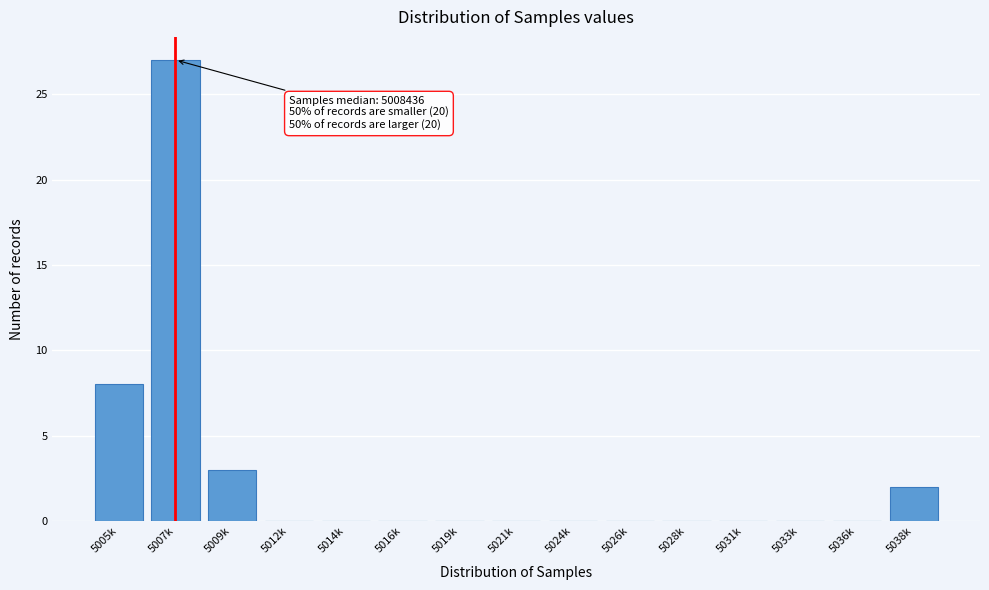

Reading left to right, list all the values displayed in this chart.

5005k=8	5007k=27	5009k=3	5012k=0	5014k=0	5016k=0	5019k=0	5021k=0	5024k=0	5026k=0	5028k=0	5031k=0	5033k=0	5036k=0	5038k=2